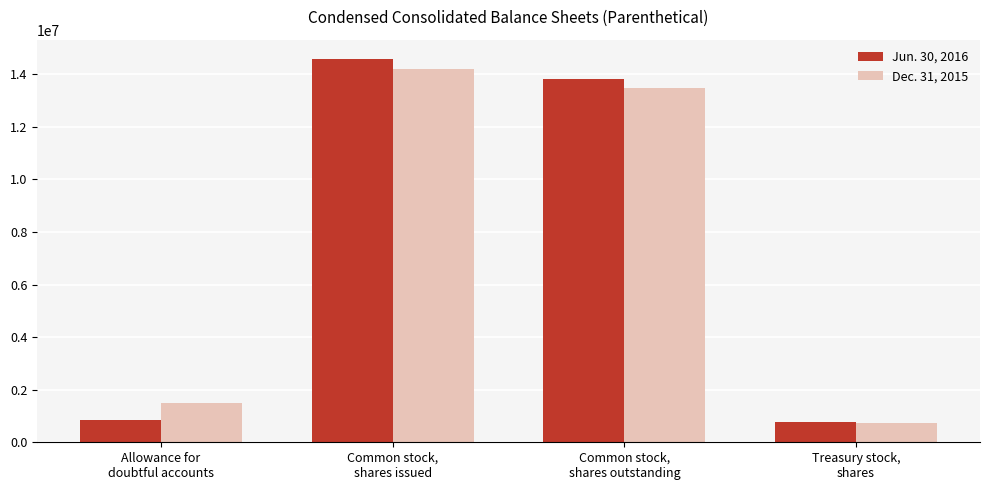

The Dec. 31, 2015 series shows 2232053 at Allowance for
doubtful accounts. True or false?

False